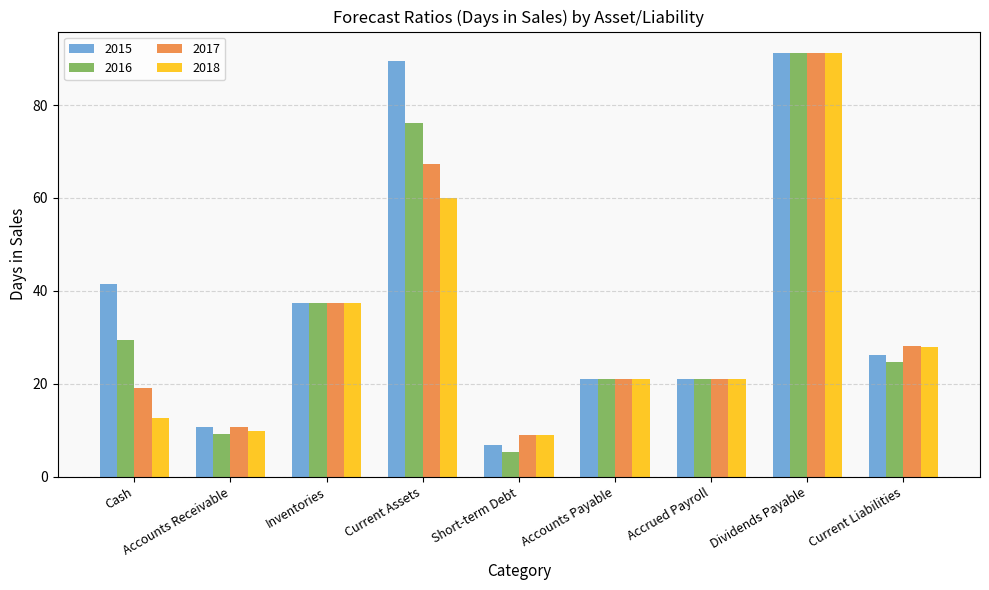

Rank the series by their average value, from lowest to highest.

2018, 2017, 2016, 2015